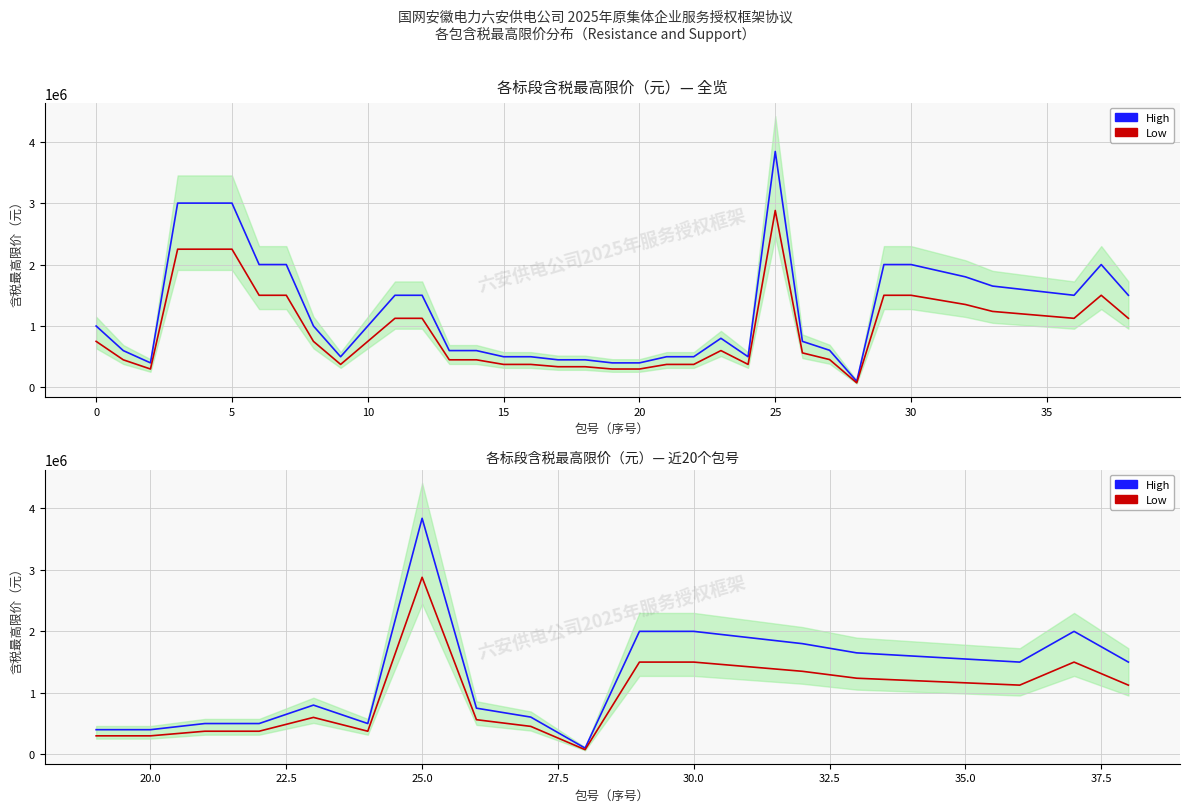

How many interior local valleys does the High series have?

3